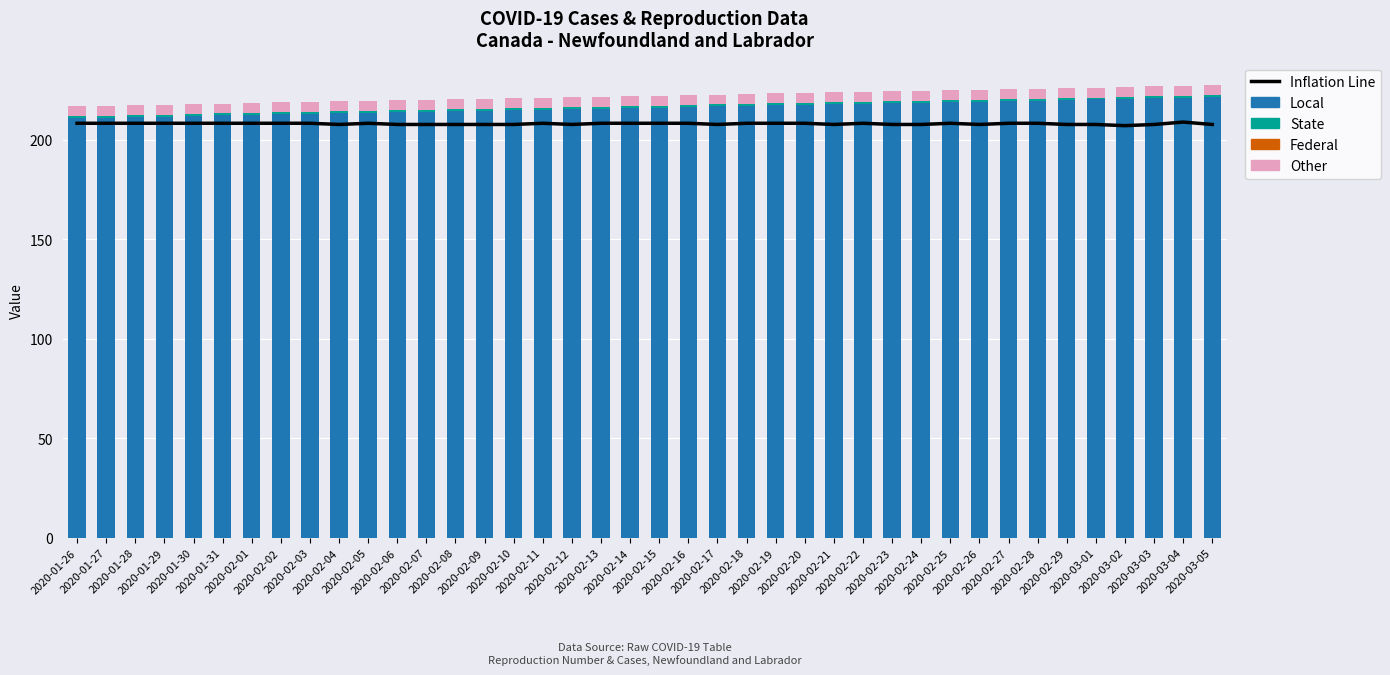

How many categories are shown in the chart?

40